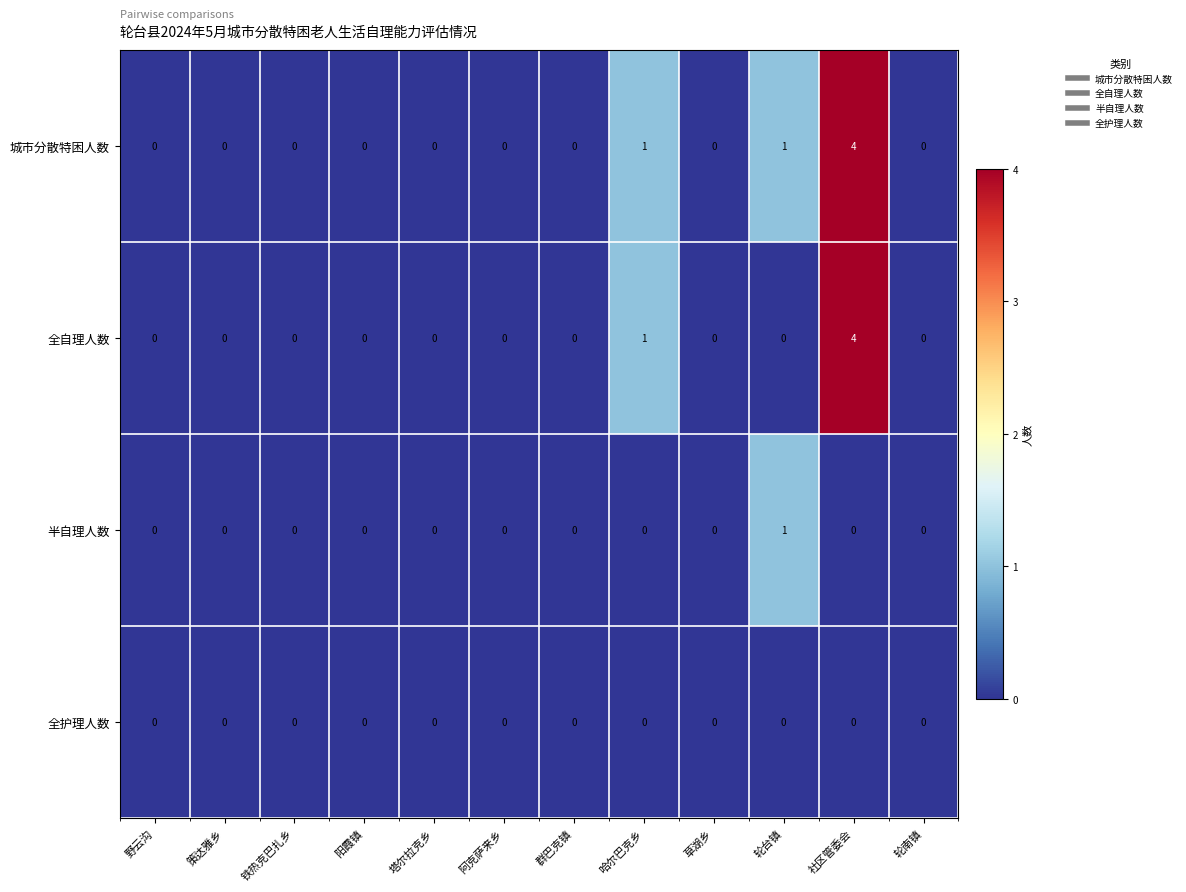

What is the sum of all 全自理人数 values?

5